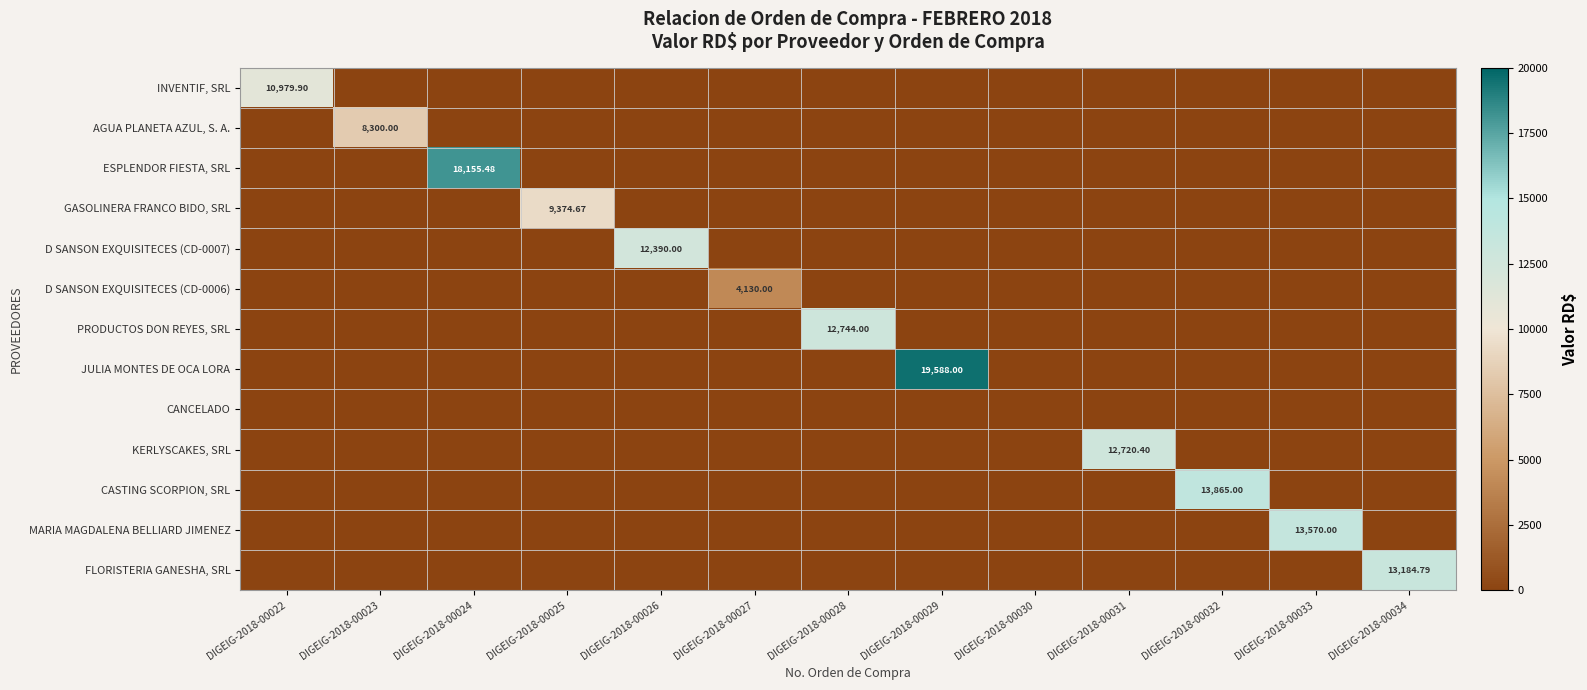

What is the total value across all series at DIGEIG-2018-00034?

13184.8